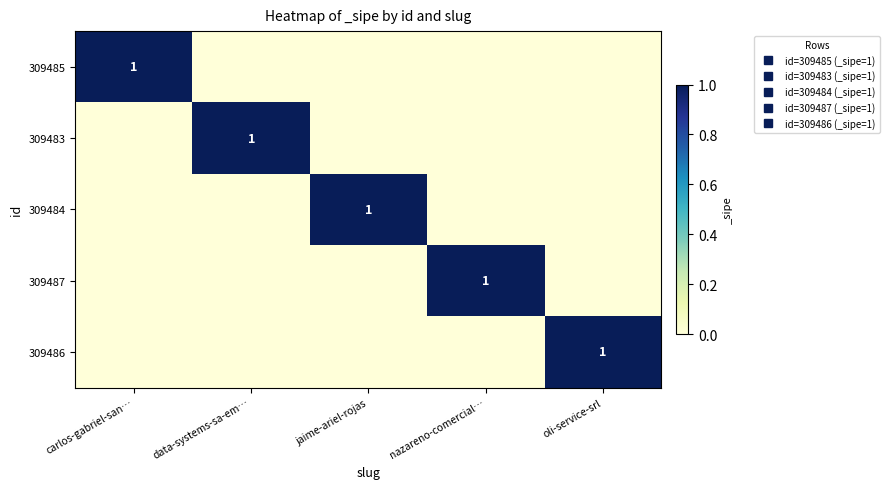

How many values in 309486 are above zero?

1